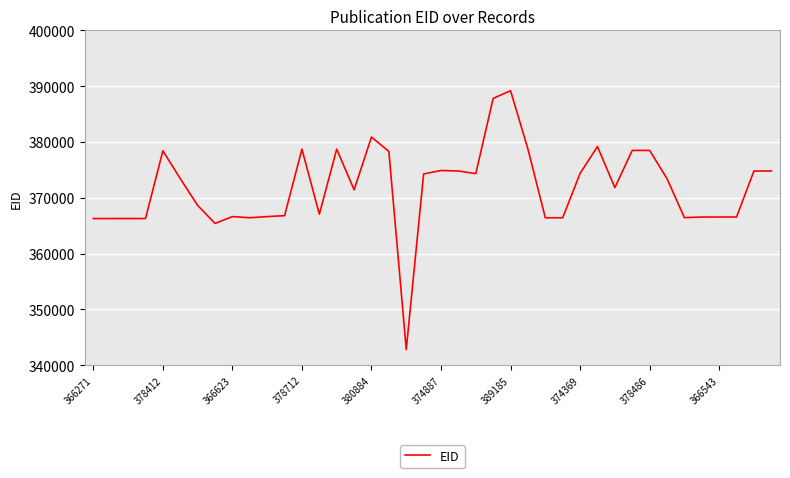

What is the difference between the maximum and minimum values?

46384